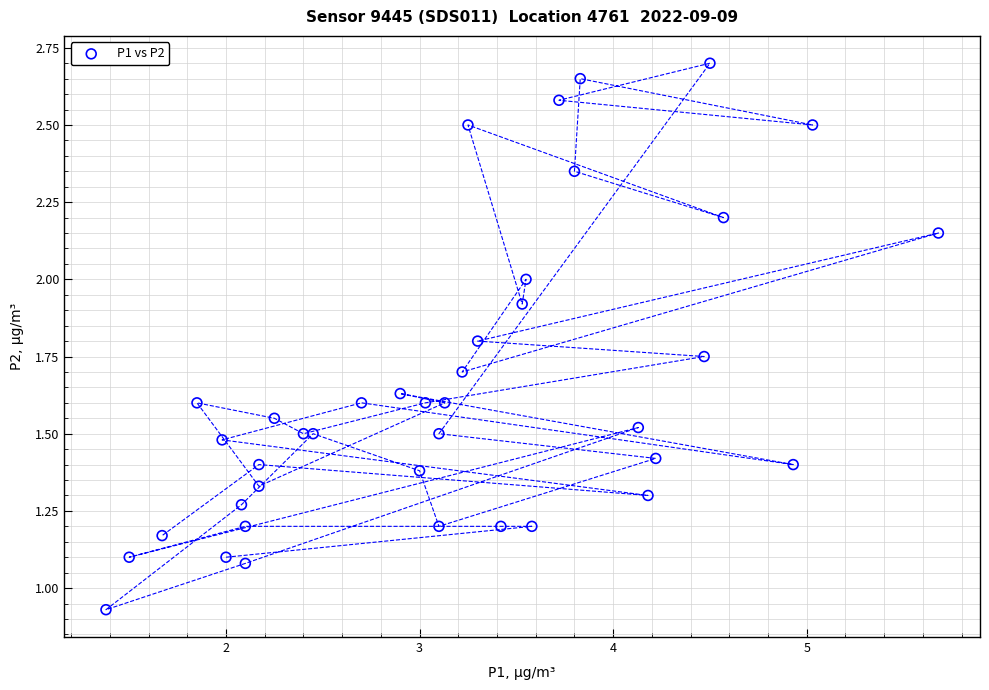

What is the range of X values (max minus min)?

4.3